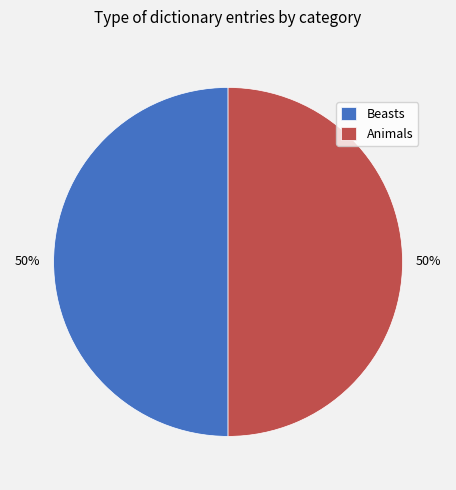

To the nearest percent, what is the combined percentage of Beasts and Animals?

100%